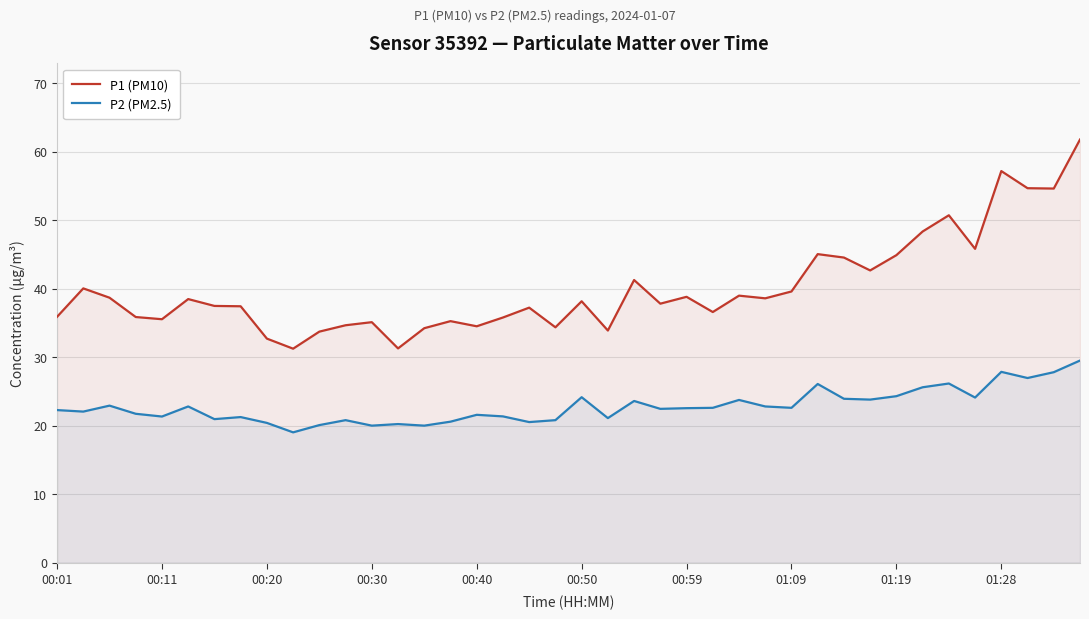

What is the greatest value displayed?

61.8